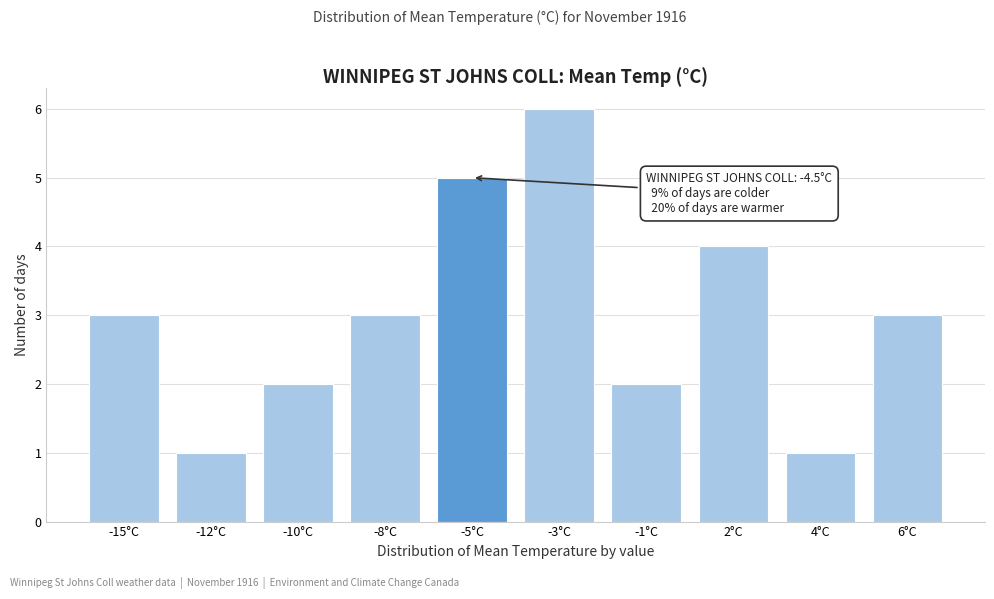

Reading left to right, what are all the values shown in this chart?

-15°C=3	-12°C=1	-10°C=2	-8°C=3	-5°C=5	-3°C=6	-1°C=2	2°C=4	4°C=1	6°C=3